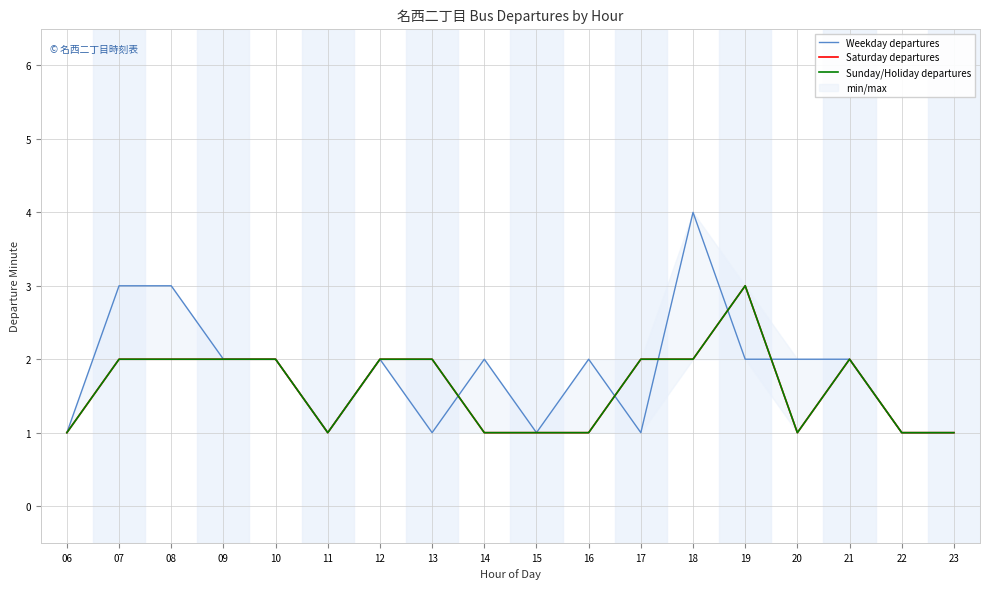

What is the value of the Weekday departures point at the 9th from the left?

2